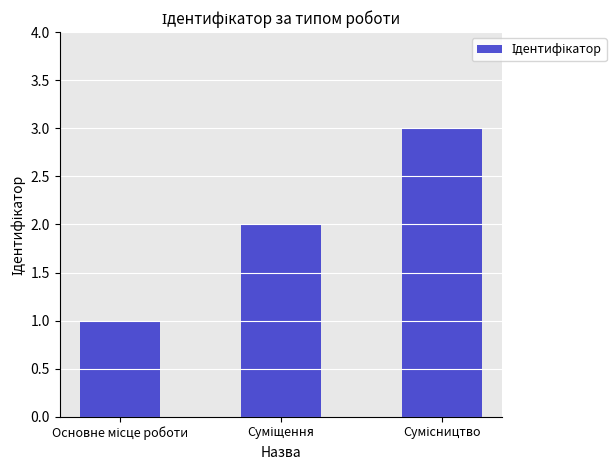

How many bars are there in total?

3